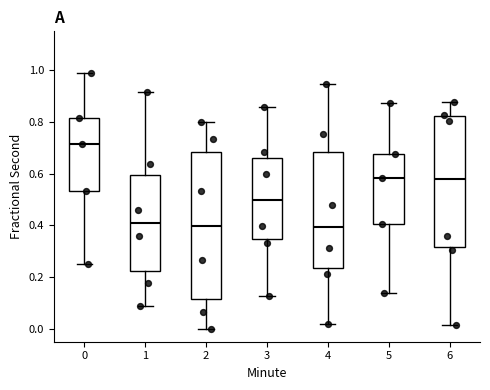

Reading left to right, read every box against the y-axis: the position of its median line, the range the box covers, and the ends of its whiskers. The values are not printed on the chart, so give them approximately, as read against the axis.

0: median 0.72, box 0.54 to 0.82, whiskers 0.26 to 0.98
1: median 0.40, box 0.22 to 0.60, whiskers 0.08 to 0.92
2: median 0.40, box 0.12 to 0.68, whiskers 0.00 to 0.80
3: median 0.50, box 0.34 to 0.66, whiskers 0.12 to 0.86
4: median 0.40, box 0.24 to 0.68, whiskers 0.02 to 0.94
5: median 0.58, box 0.40 to 0.68, whiskers 0.14 to 0.88
6: median 0.58, box 0.32 to 0.82, whiskers 0.02 to 0.88